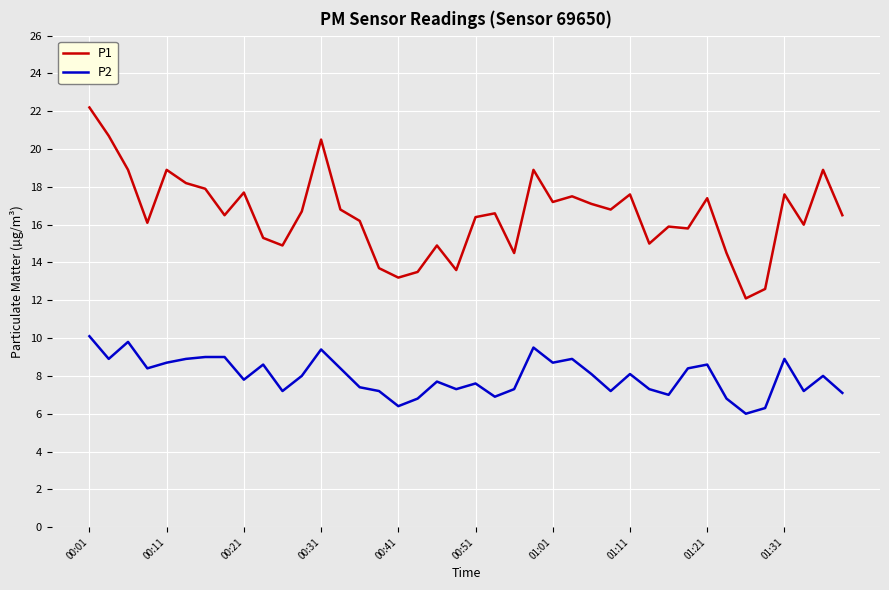

True or false: P2 and P1 intersect in this chart.

False